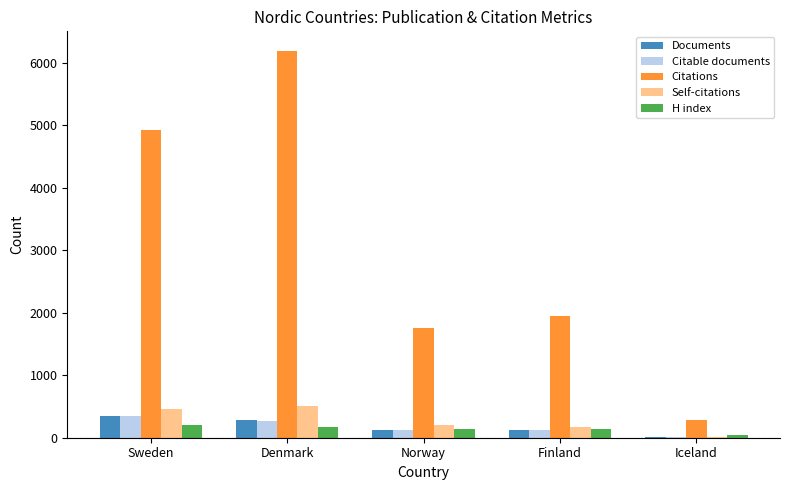

True or false: H index has a value of 211 at Sweden.

True